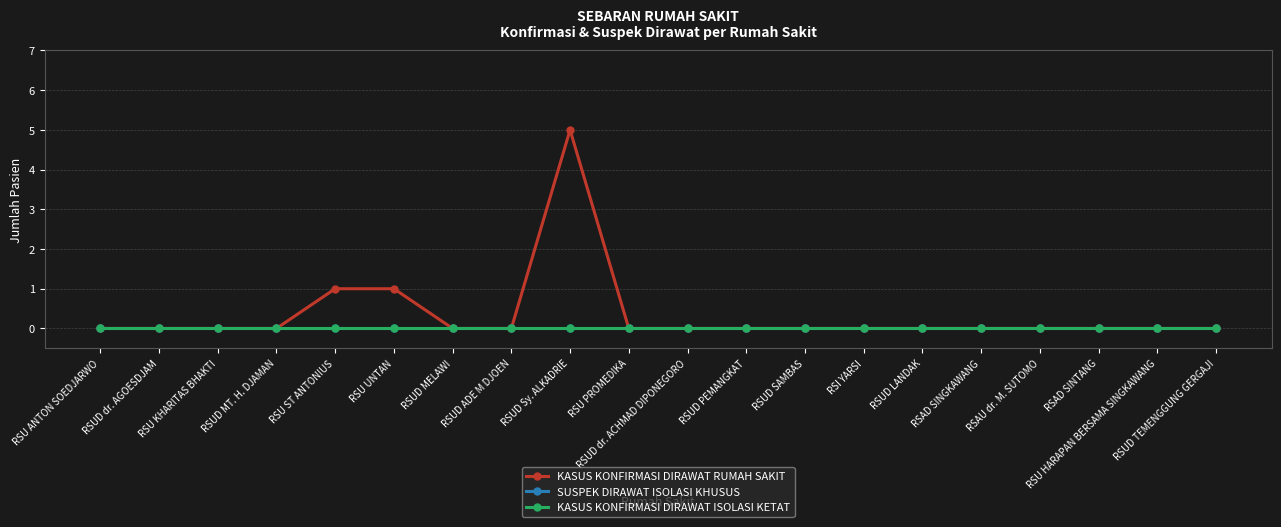

Is this an area chart (filled region under the line)?

No